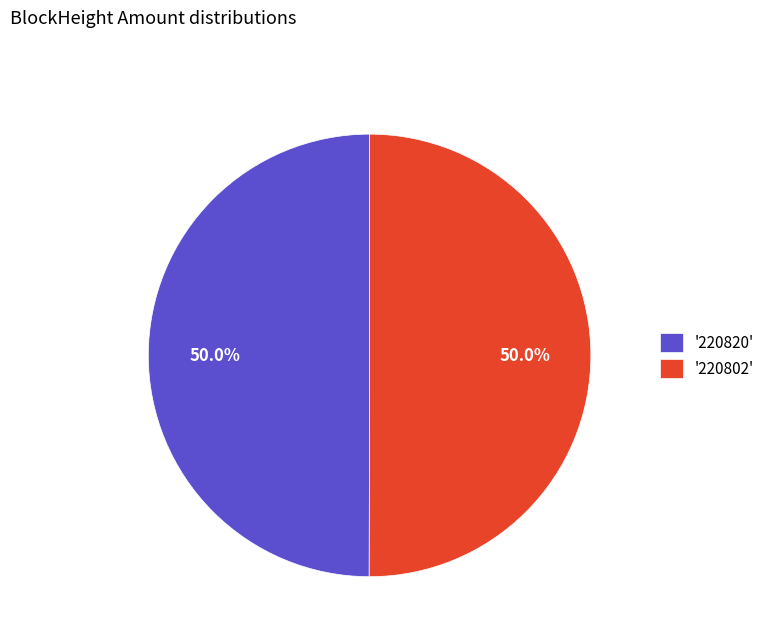

Approximately how many times larger is the value at '220820' compared to '220802'?

1.0